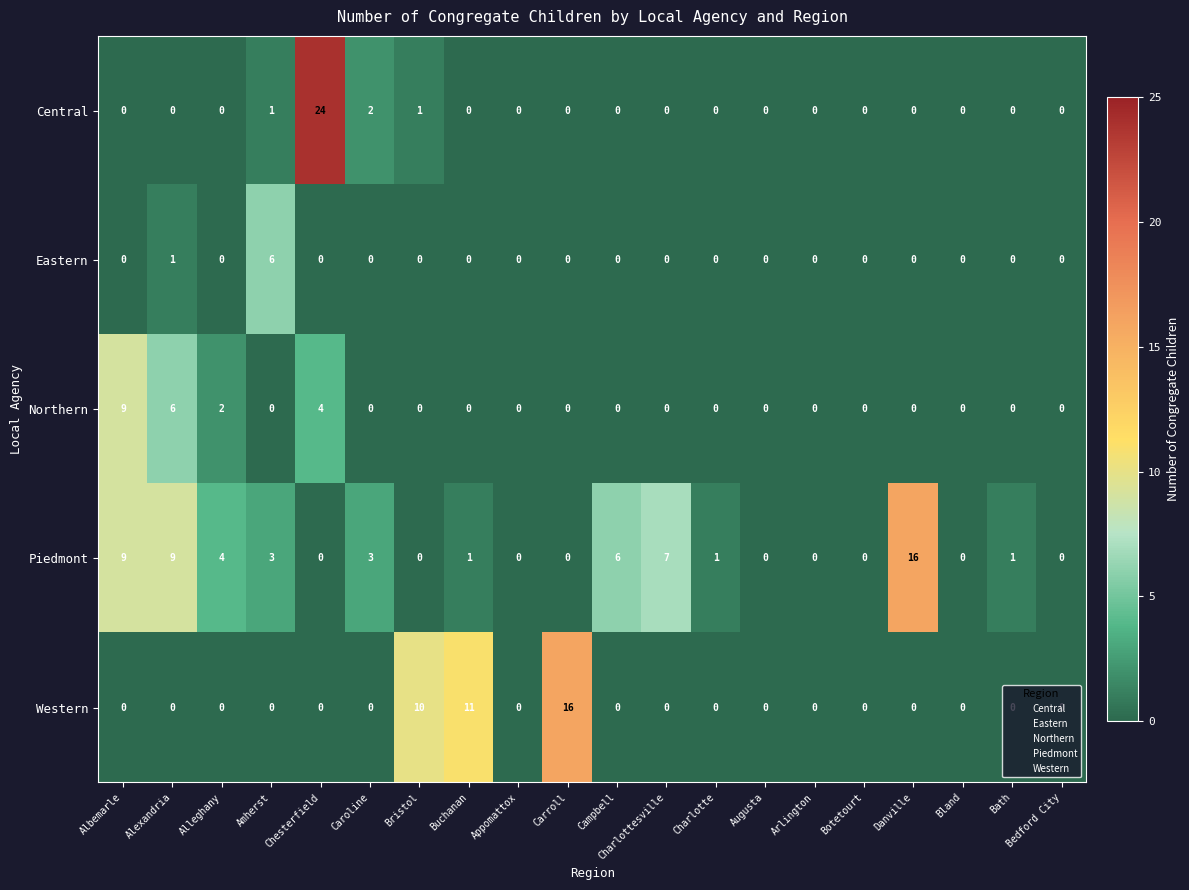

What is the total value across all series at Charlotte?

1